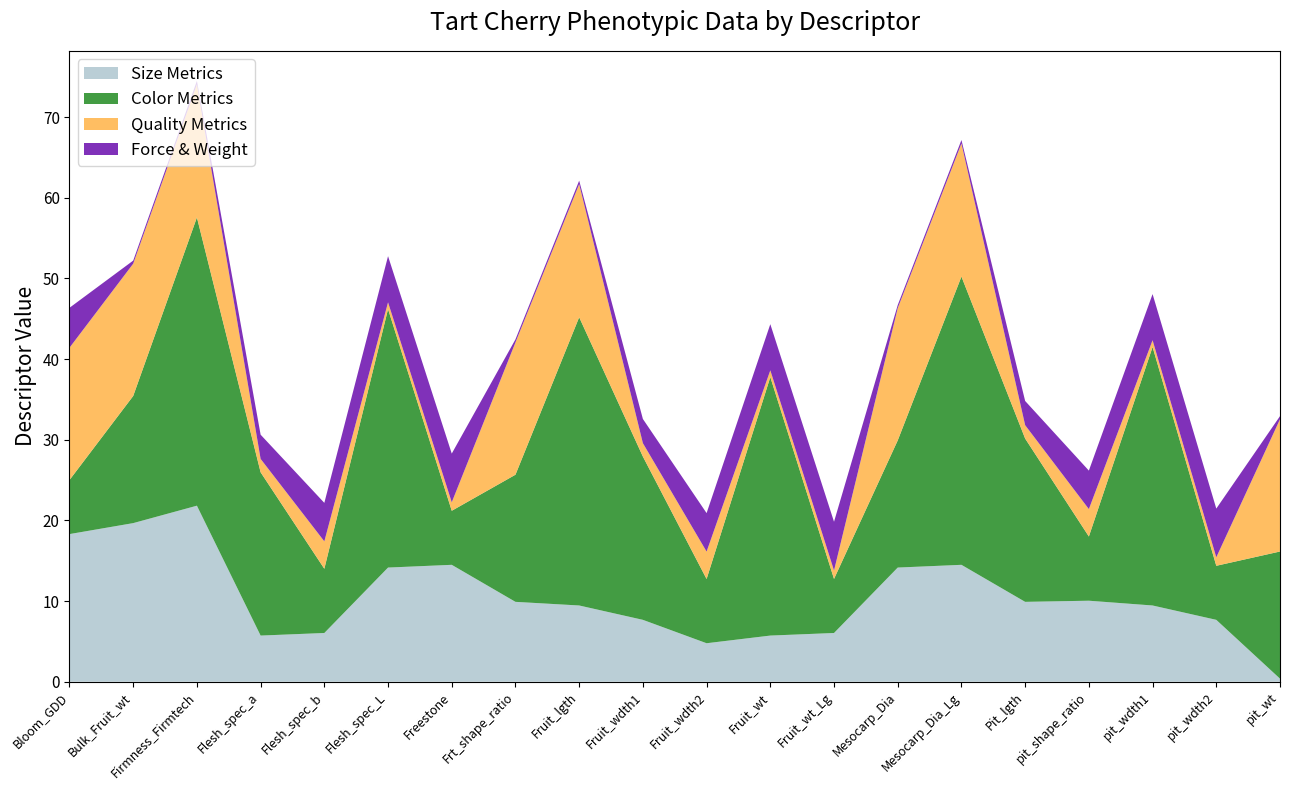

Reading right to left, extract all data points from this chart.

Size Metrics: pit_wt=0.4	pit_wdth2=7.7	pit_wdth1=9.4	pit_shape_ratio=10.0	Pit_lgth=9.9	Mesocarp_Dia_Lg=14.5	Mesocarp_Dia=14.2	Fruit_wt_Lg=6.0	Fruit_wt=5.7	Fruit_wdth2=4.8	Fruit_wdth1=7.7	Fruit_lgth=9.4	Frt_shape_ratio=9.9	Freestone=14.5	Flesh_spec_L=14.2	Flesh_spec_b=6.0	Flesh_spec_a=5.7	Firmness_Firmtech=21.8	Bulk_Fruit_wt=19.7	Bloom_GDD=18.3
Color Metrics: pit_wt=15.8	pit_wdth2=6.7	pit_wdth1=32.0	pit_shape_ratio=8.0	Pit_lgth=20.2	Mesocarp_Dia_Lg=35.7	Mesocarp_Dia=15.8	Fruit_wt_Lg=6.7	Fruit_wt=32.0	Fruit_wdth2=8.0	Fruit_wdth1=20.2	Fruit_lgth=35.7	Frt_shape_ratio=15.8	Freestone=6.7	Flesh_spec_L=32.0	Flesh_spec_b=8.0	Flesh_spec_a=20.2	Firmness_Firmtech=35.7	Bulk_Fruit_wt=15.8	Bloom_GDD=6.7
Quality Metrics: pit_wt=16.4	pit_wdth2=1.1	pit_wdth1=0.8	pit_shape_ratio=3.4	Pit_lgth=1.7	Mesocarp_Dia_Lg=16.5	Mesocarp_Dia=16.4	Fruit_wt_Lg=1.1	Fruit_wt=0.8	Fruit_wdth2=3.4	Fruit_wdth1=1.7	Fruit_lgth=16.5	Frt_shape_ratio=16.4	Freestone=1.1	Flesh_spec_L=0.8	Flesh_spec_b=3.4	Flesh_spec_a=1.7	Firmness_Firmtech=16.5	Bulk_Fruit_wt=16.4	Bloom_GDD=16.4
Force & Weight: pit_wt=0.4	pit_wdth2=6.0	pit_wdth1=5.7	pit_shape_ratio=4.8	Pit_lgth=3.0	Mesocarp_Dia_Lg=0.4	Mesocarp_Dia=0.4	Fruit_wt_Lg=6.0	Fruit_wt=5.7	Fruit_wdth2=4.8	Fruit_wdth1=3.0	Fruit_lgth=0.4	Frt_shape_ratio=0.4	Freestone=6.0	Flesh_spec_L=5.7	Flesh_spec_b=4.8	Flesh_spec_a=3.0	Firmness_Firmtech=0.4	Bulk_Fruit_wt=0.4	Bloom_GDD=5.0